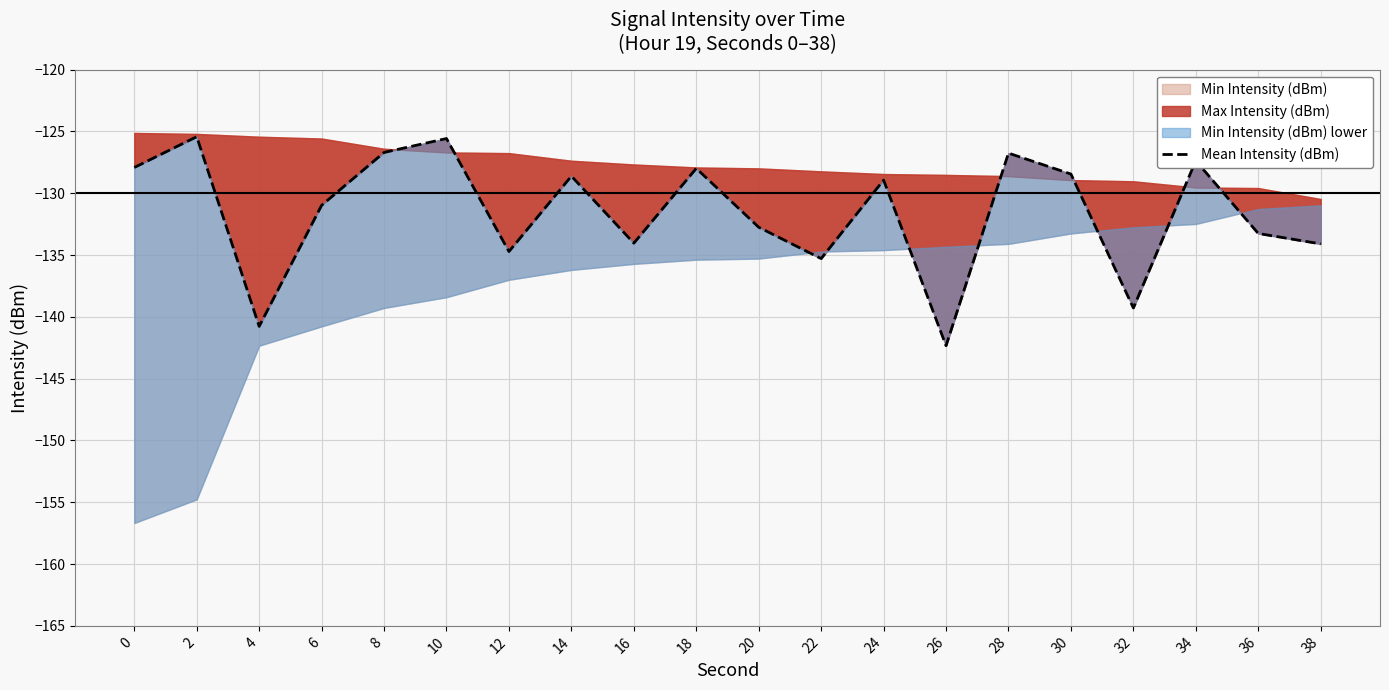

What is the value of the 12th point from the left?

-135.3